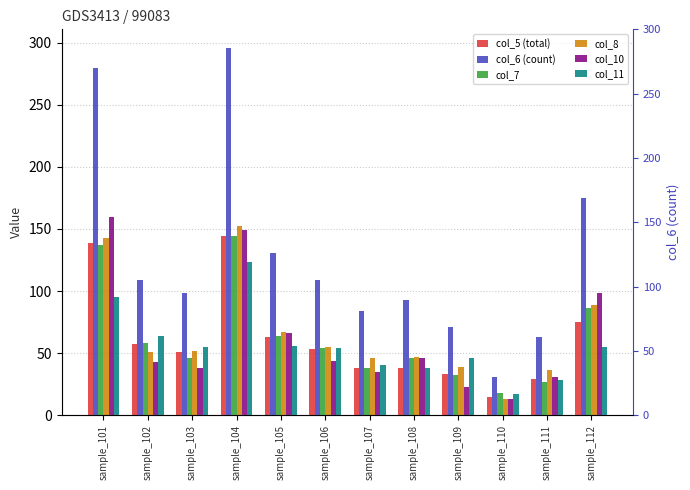

Count the number of categories in the chart.

12